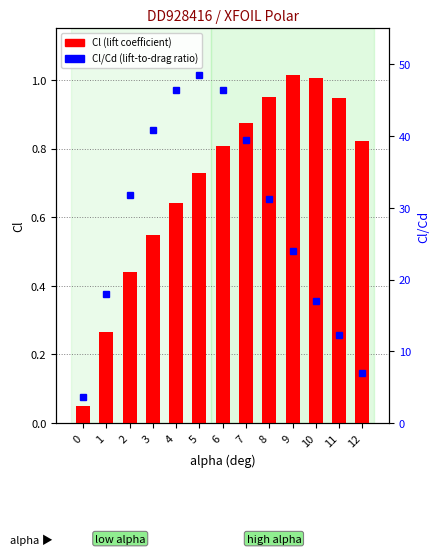

What is the maximum value shown in the chart?

48.5